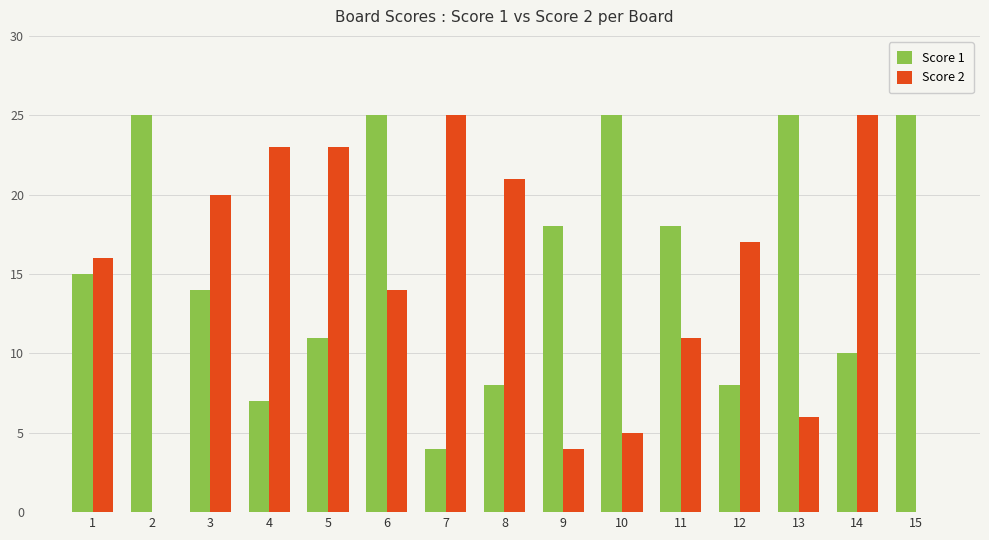

Which series changed the most between 2 and 14?

Score 2